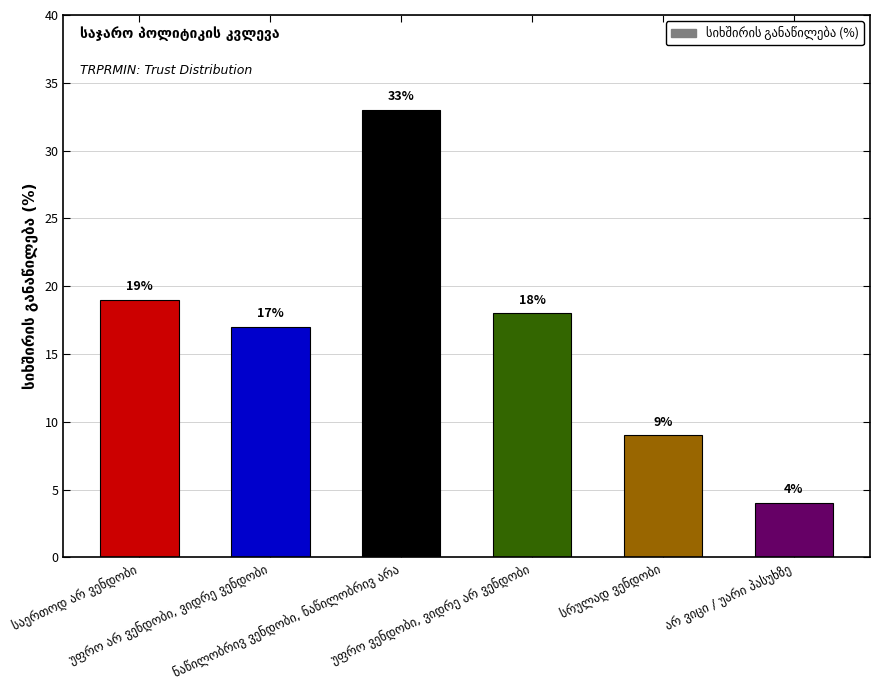

Does the chart contain any negative values?

No